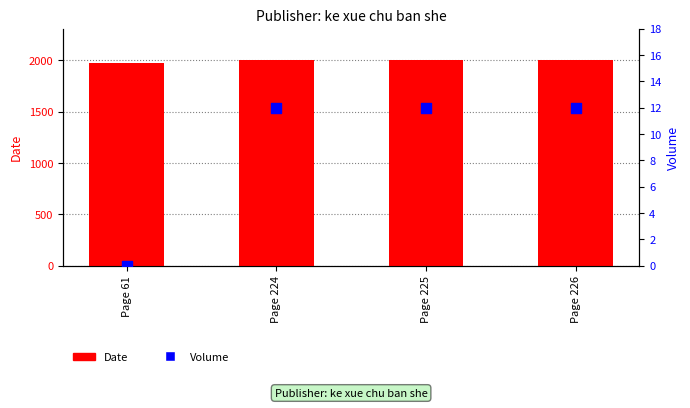

At how many categories does at least one series exceed 843?

4